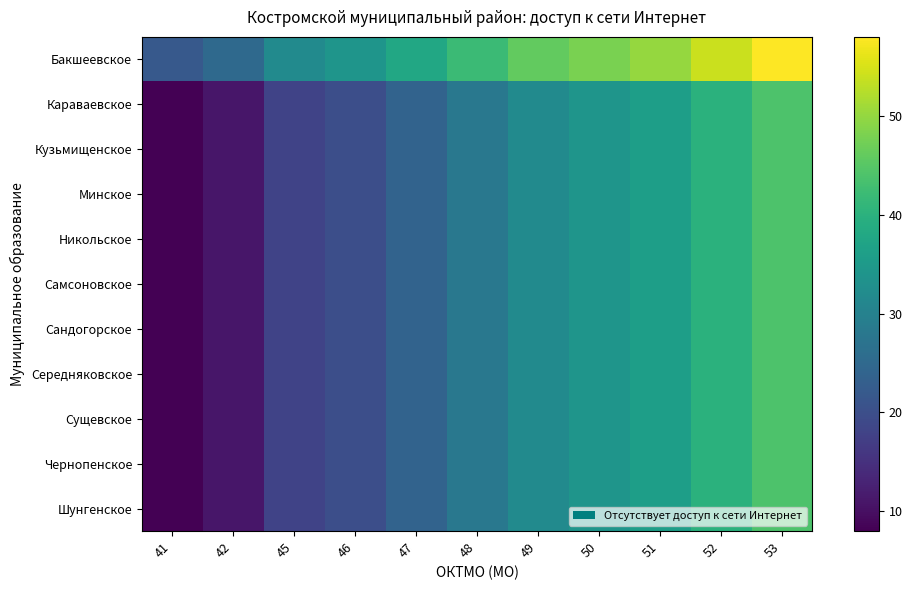

Which series has the largest range (max minus min)?

Бакшеевское